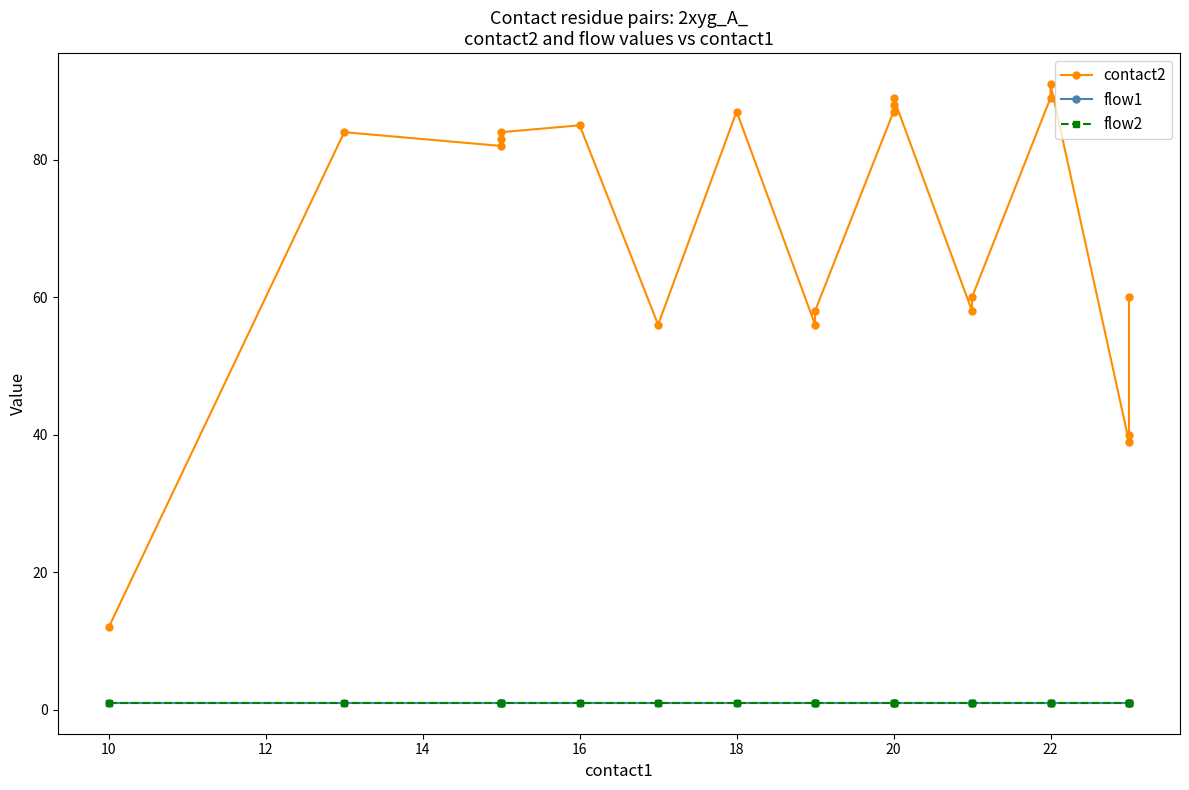

Is the value of contact2 at 17 greater than the value of flow1 at 13?

Yes